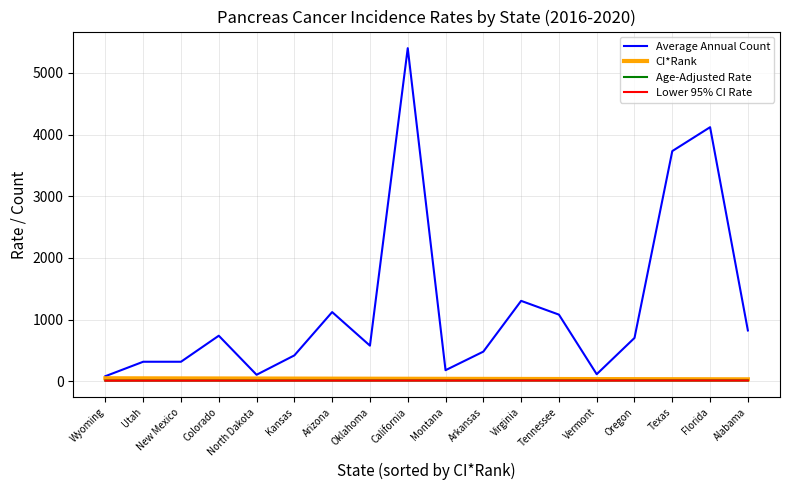

At which category is the sum across all series the highest?

California